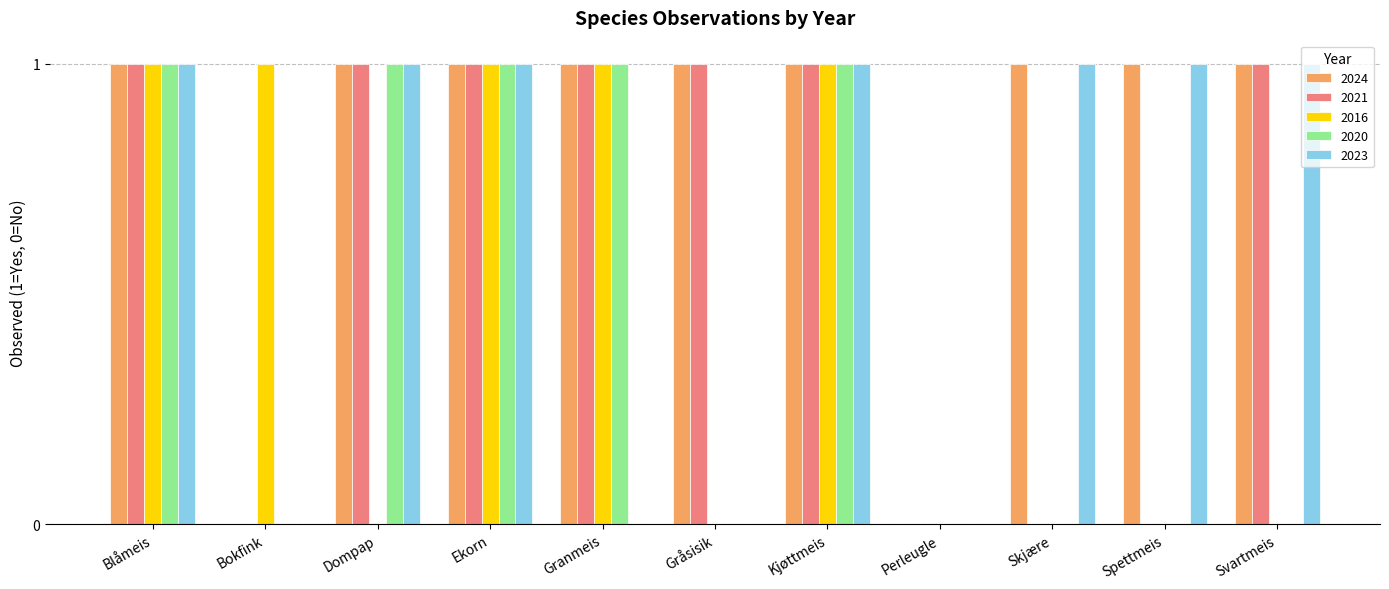

Is the value of 2016 at Bokfink greater than the value of 2023 at Perleugle?

Yes